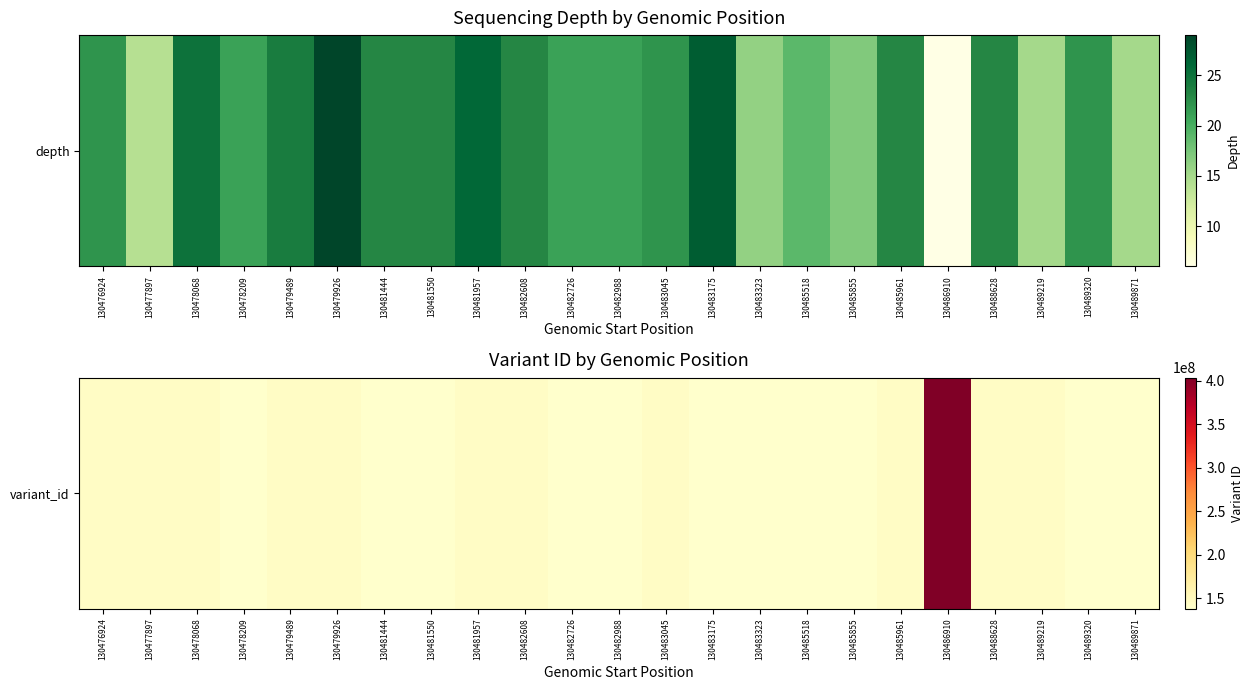

How many data points are above 143280365?

11